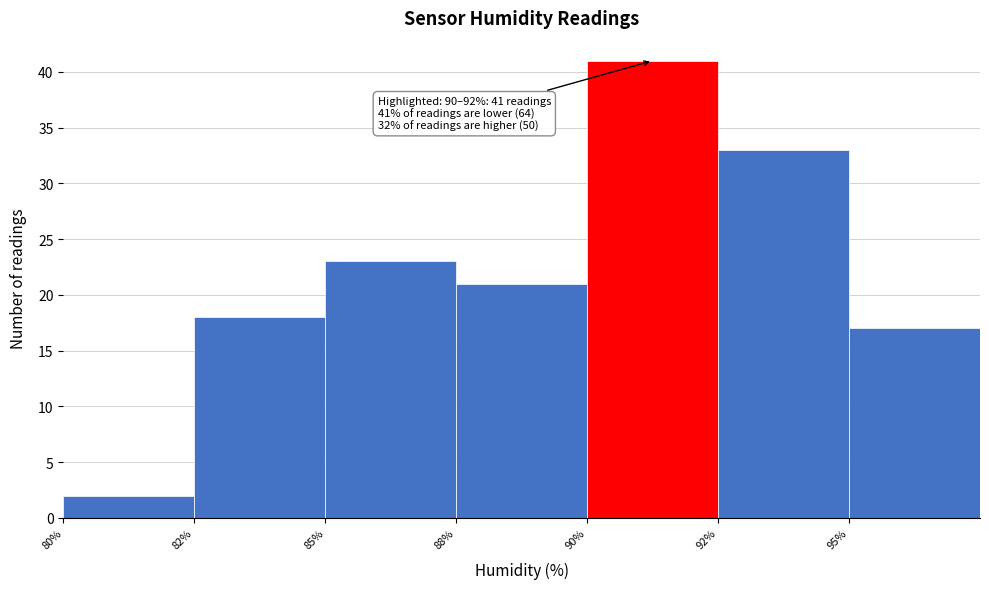

Reading left to right, list all the values displayed in this chart.

2	18	23	21	41	33	17